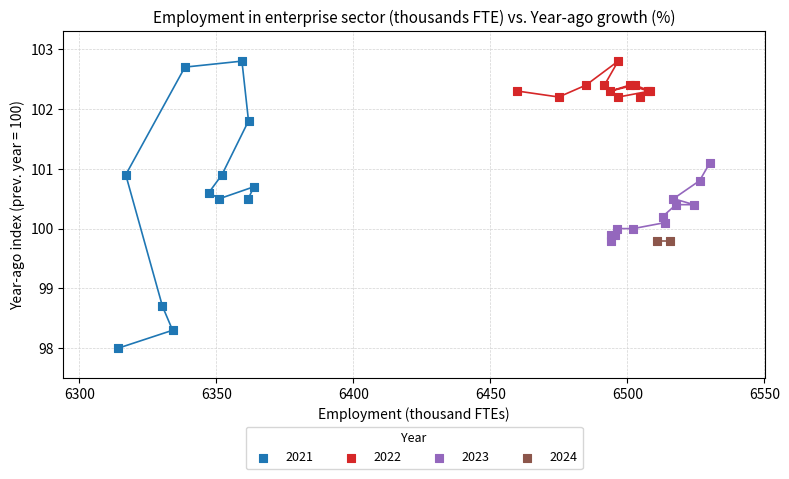

Which series contains the lowest Y value?

2021